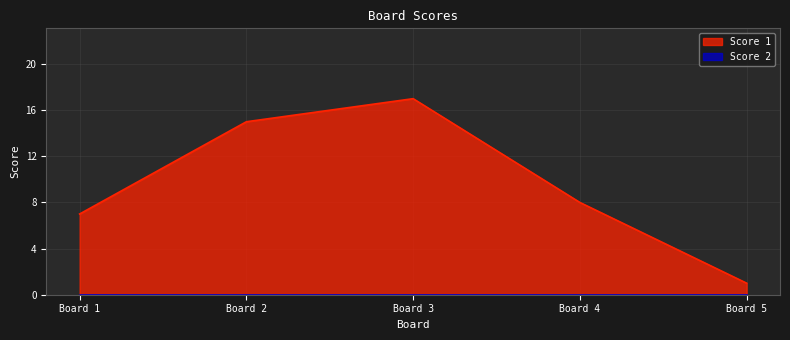

At which category does the chart reach its peak across all series?

Board 3